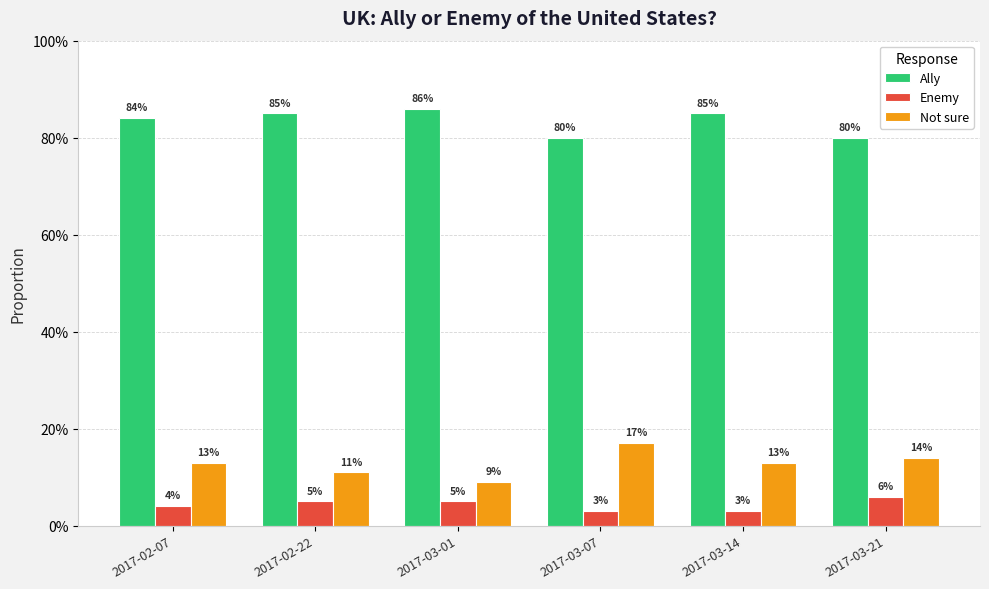

What are all the series names shown in the legend?

Ally, Enemy, Not sure